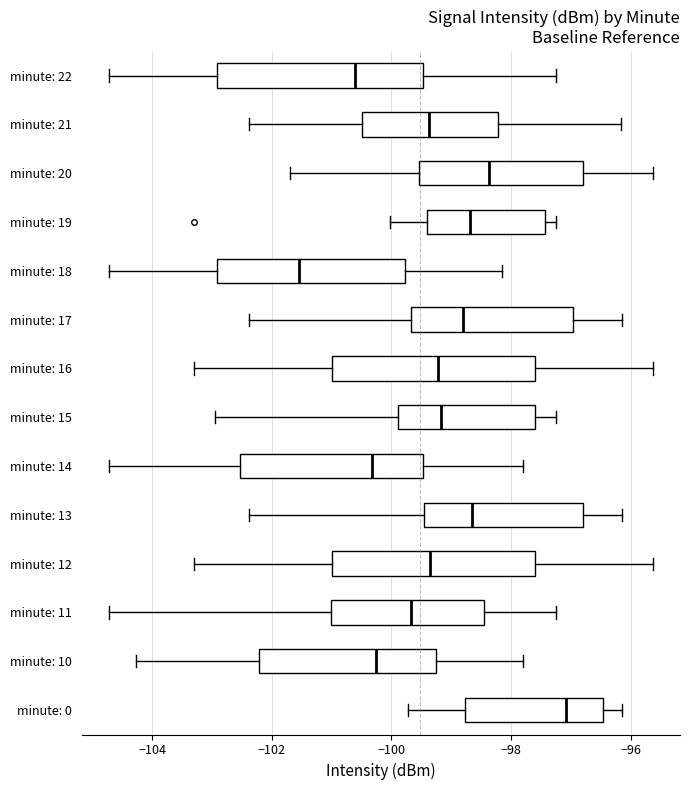

Where does the left whisker of the box for minute: 21 end on the x-axis? The values are not printed on the chart, so give them approximately, as read against the axis.

-102.4